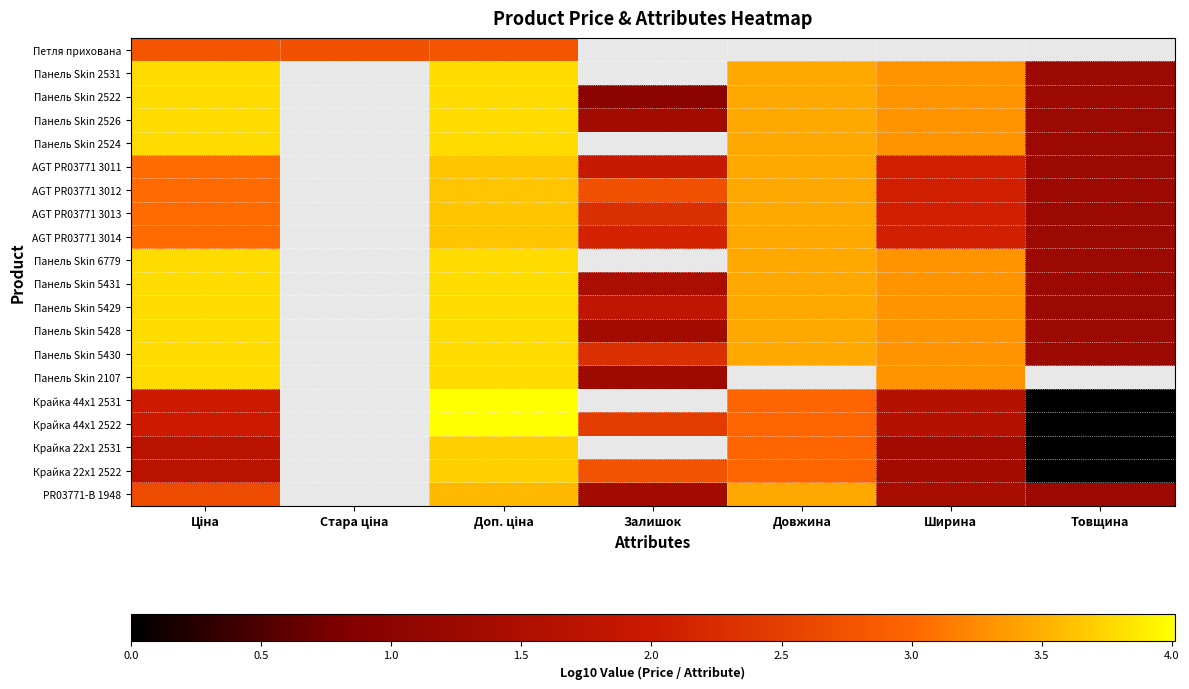

How many values in the AGT PR03771 3011 series exceed 1?

6